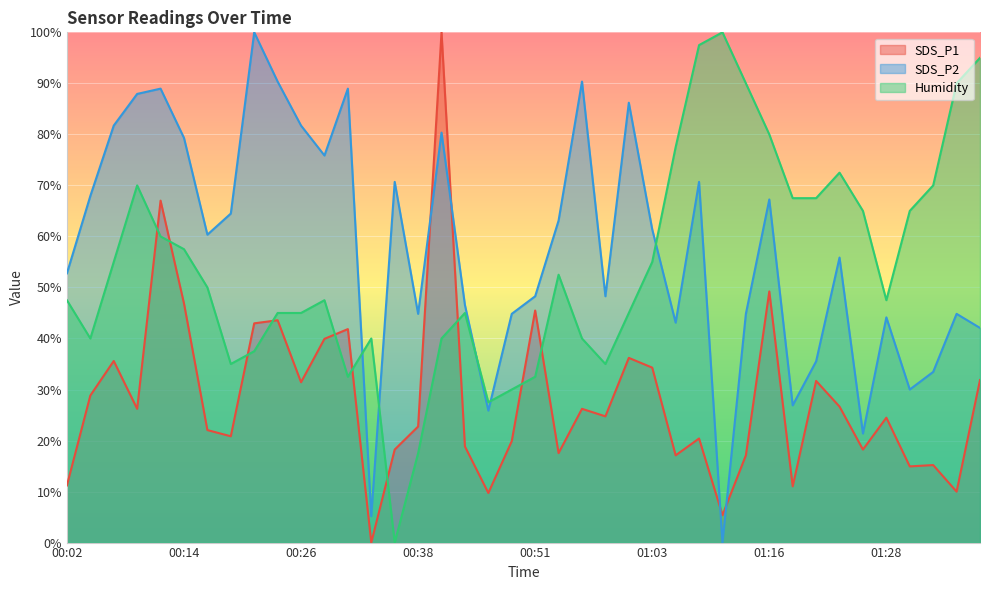

What is the label of the 12th point from the left?

00:29